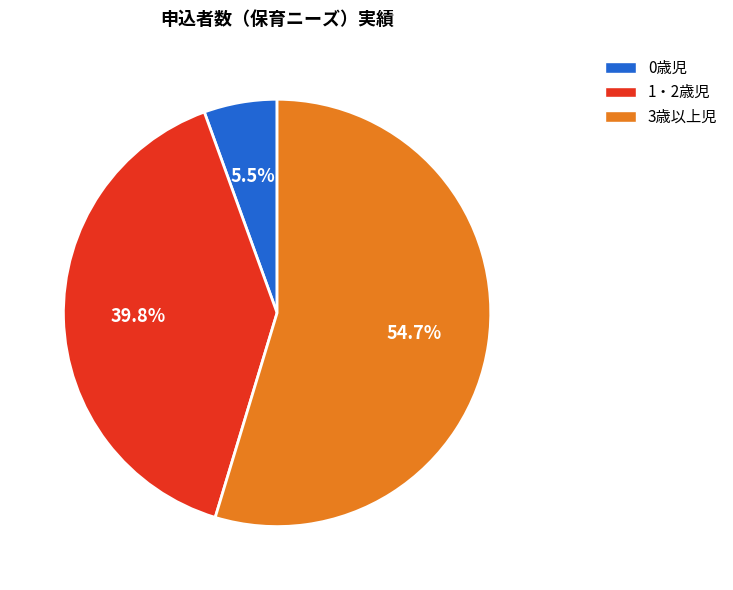

Combined, do 3歳以上児 and 1・2歳児 account for over 50%?

Yes